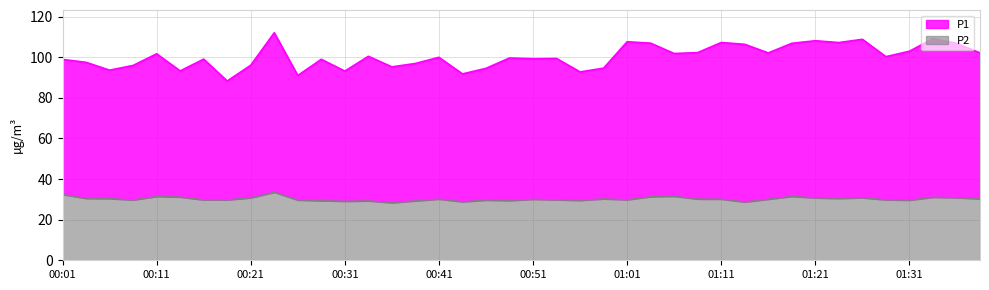

What is the sum of all P2 values?

1210.8